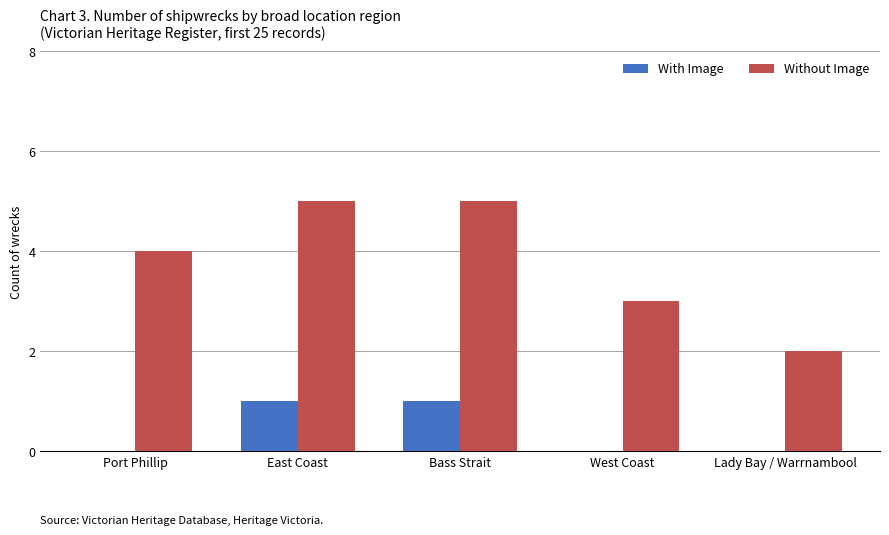

What is the maximum value shown in the chart?

5